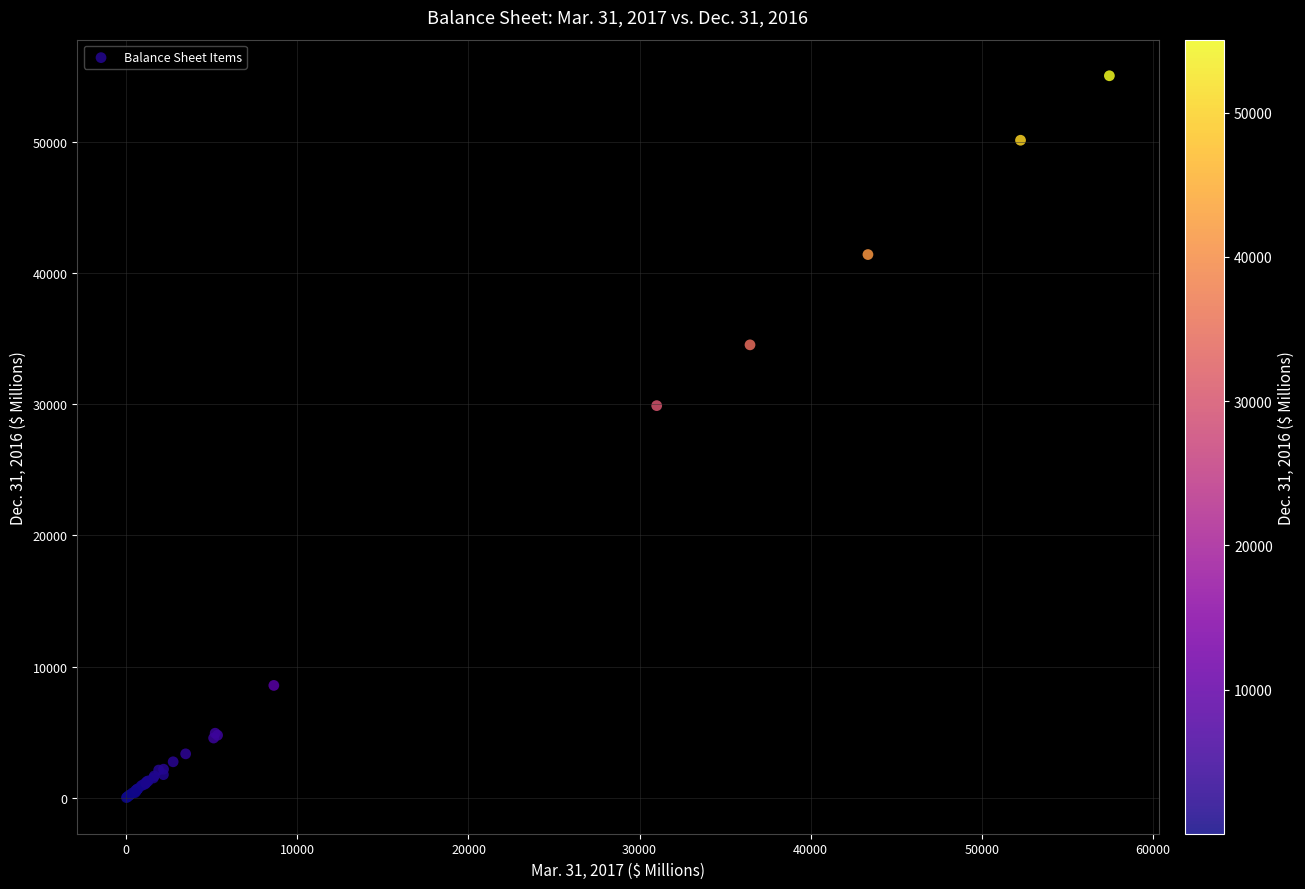

What Y value in the scatter plot is closest to 27537?

29907